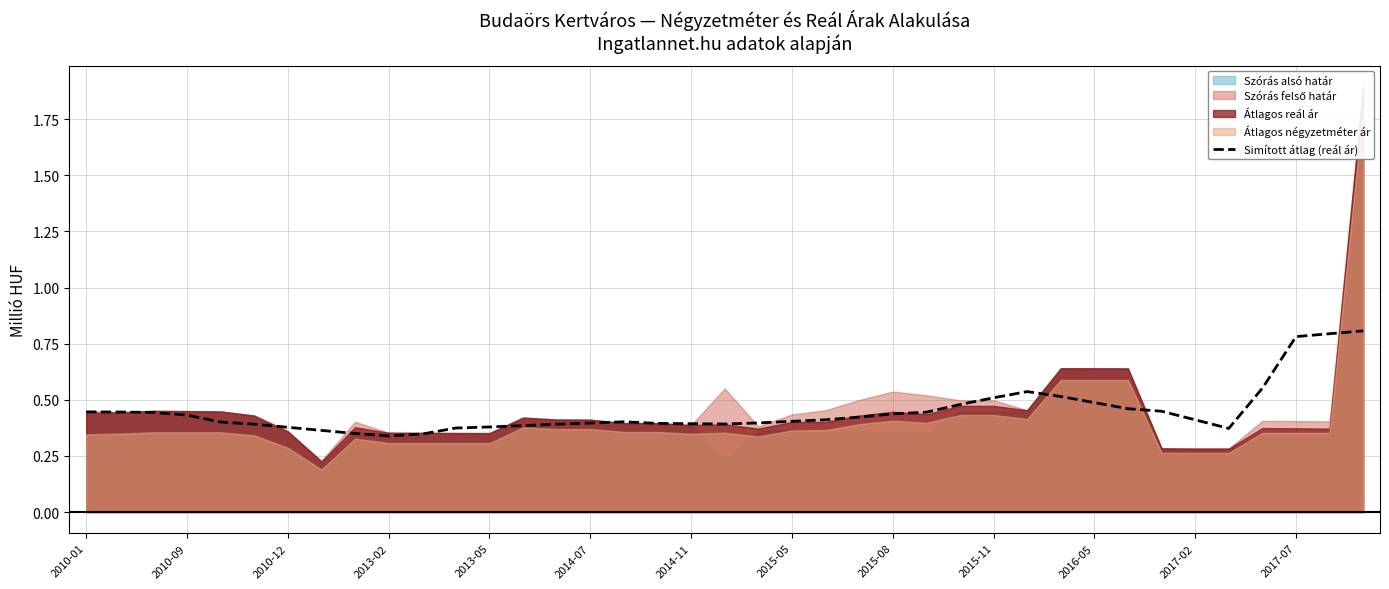

What value does the data have at 23?

0.4